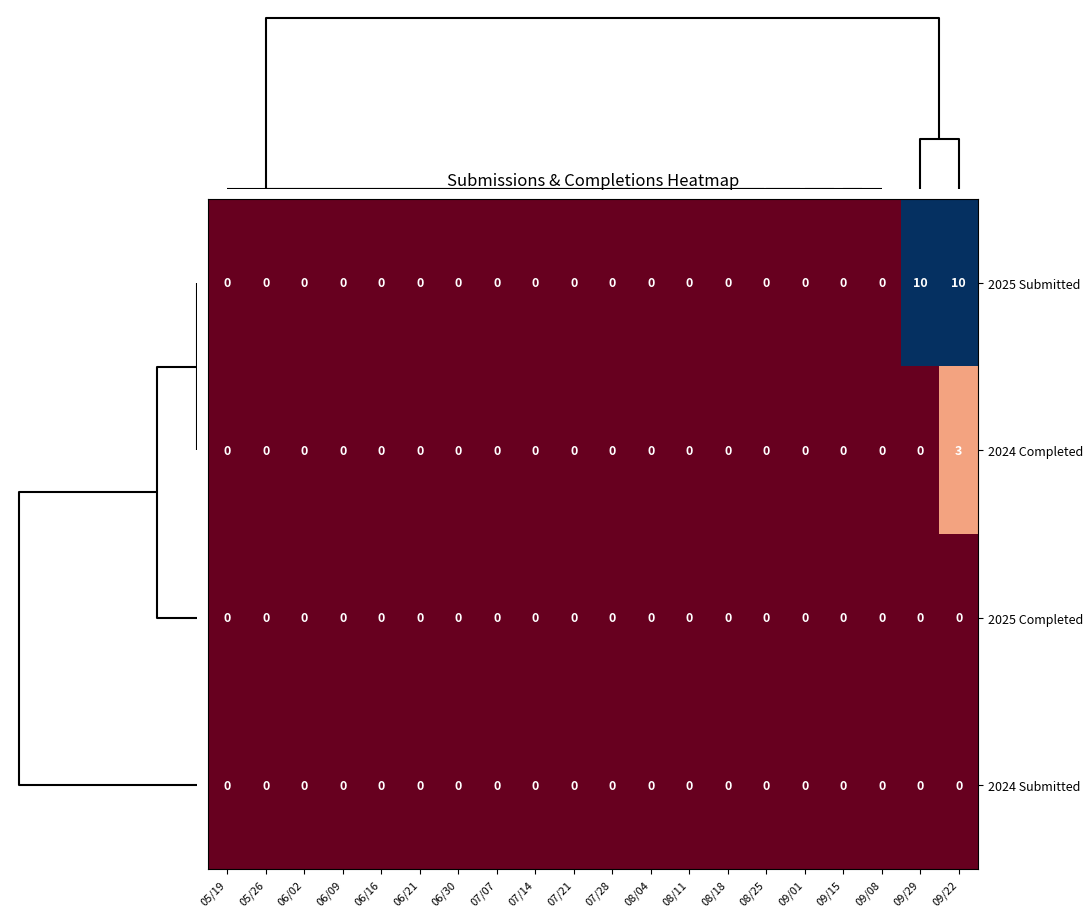

Which series has the largest range (max minus min)?

2025 Submitted